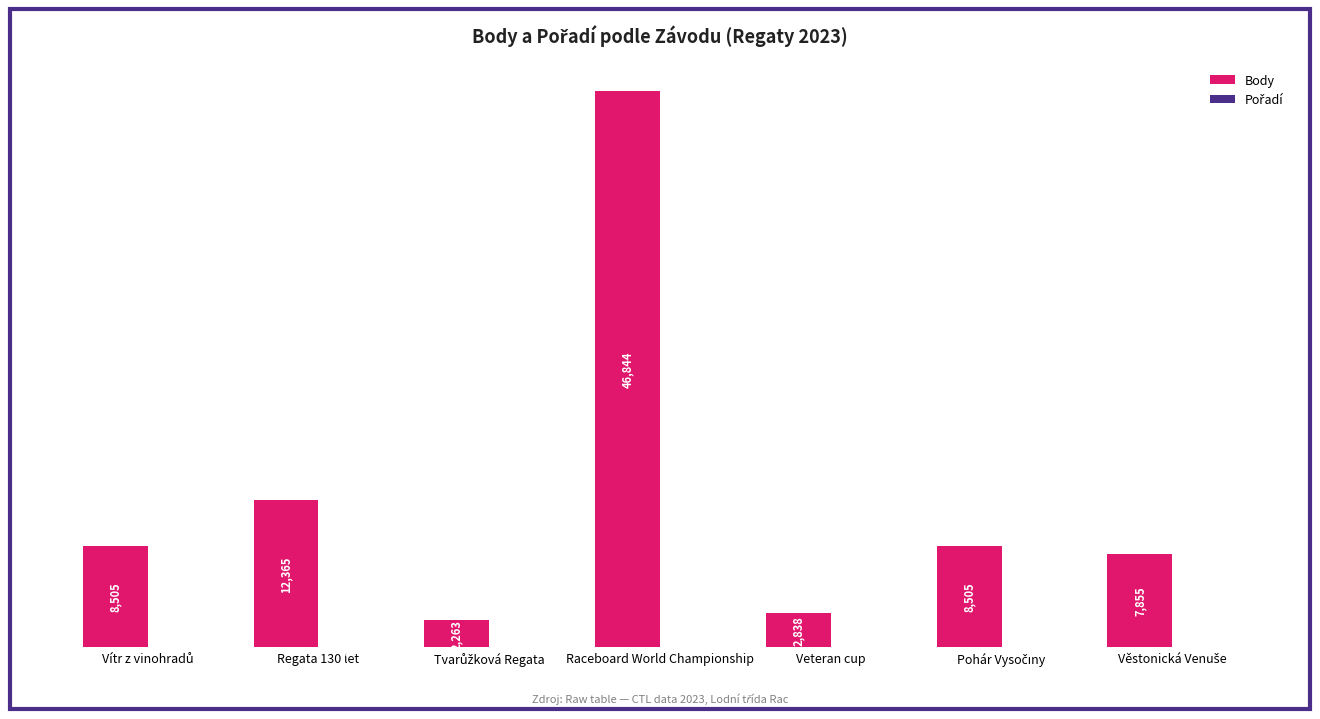

How many data points does each series have?

7